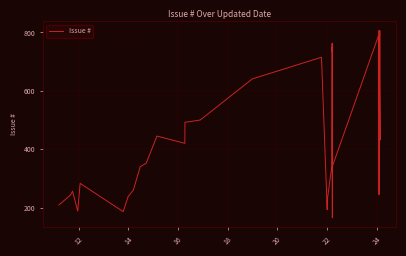

Reading right to left, extract all data points from this chart.

805	803	792	780	777	758	431	807	757	481	244	793	341	245	165	749	733	763	355	343	342	223	194	193	715	641	500	492	420	445	352	340	260	238	186	283	188	256	243	209